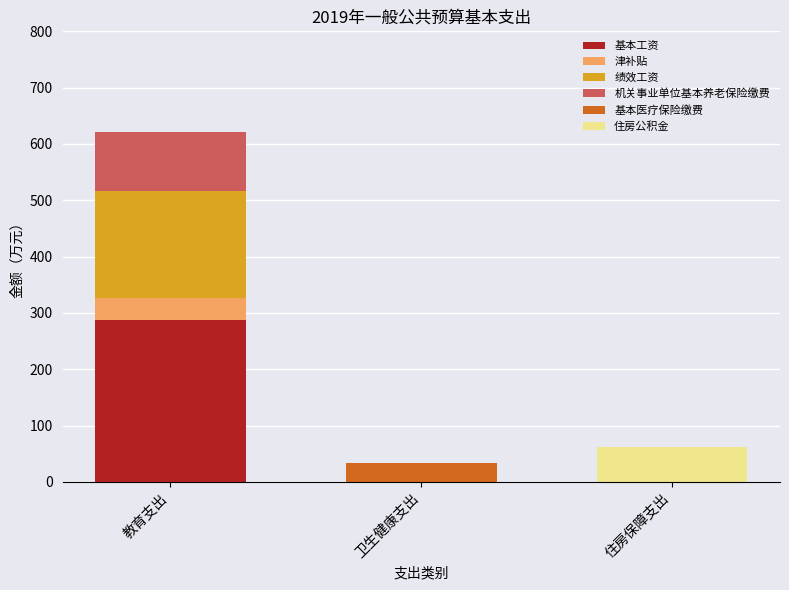

Which category has the highest value in the 基本工资 series?

教育支出